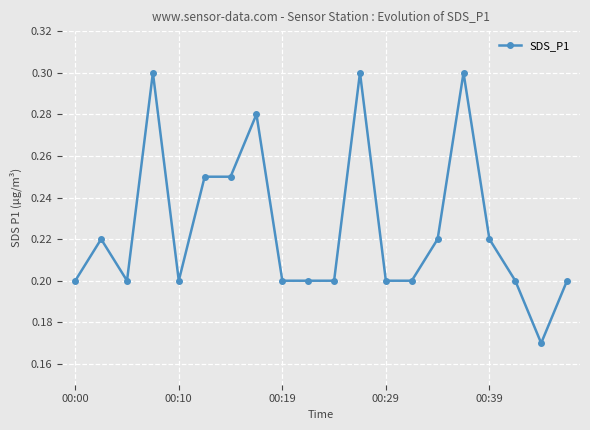

What is the sum of all values?

4.5